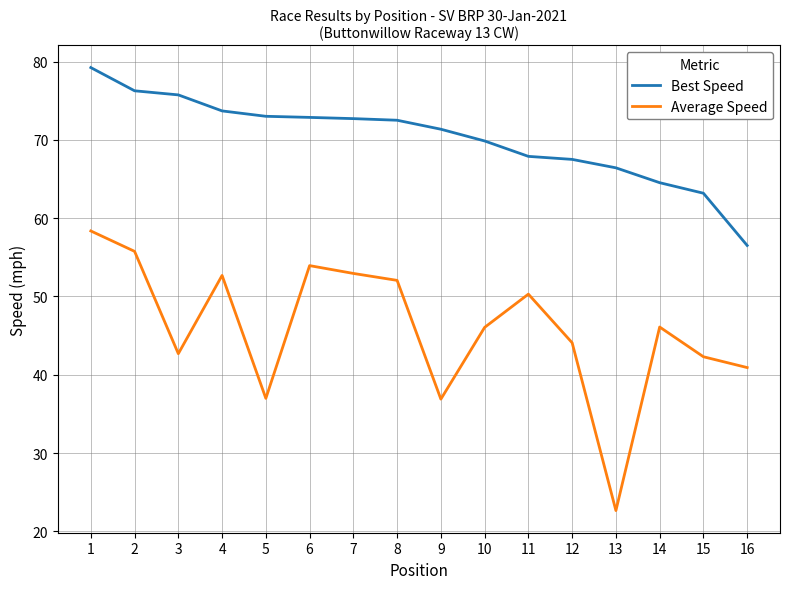

True or false: Best Speed and Average Speed intersect in this chart.

False